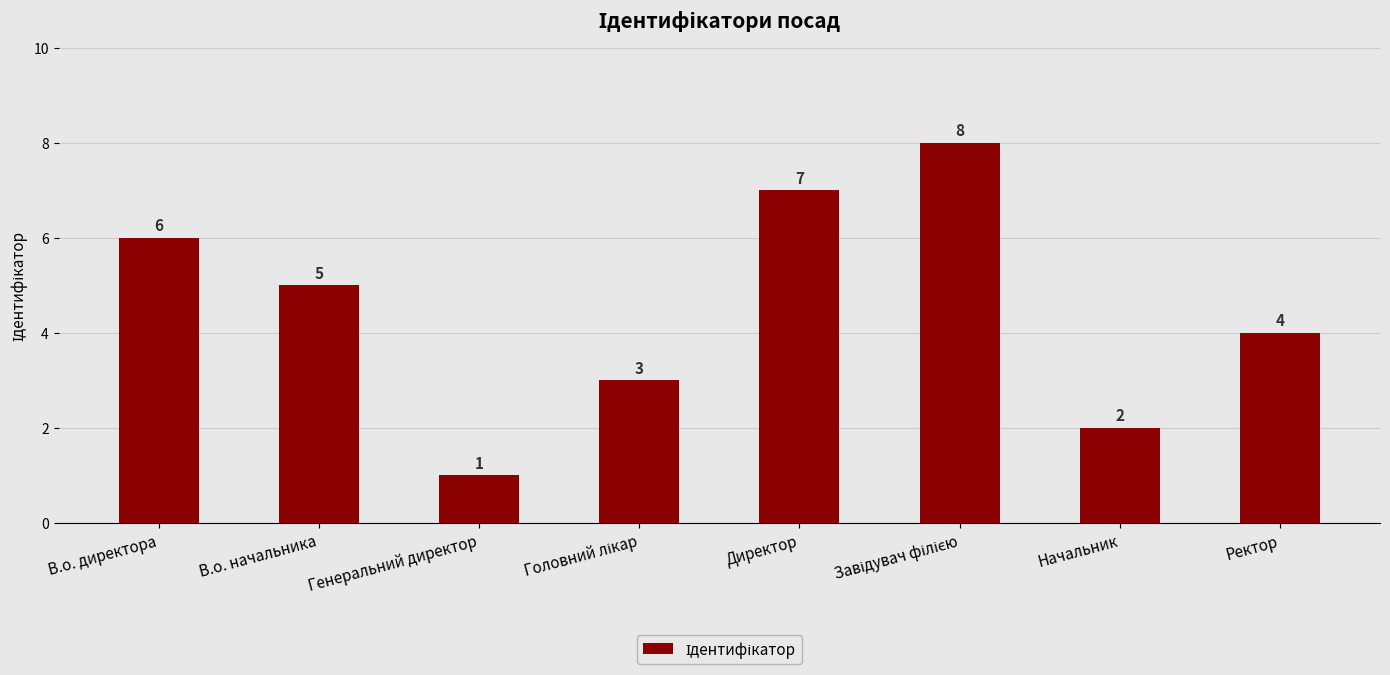

At which label is the value closest to 4?

Ректор